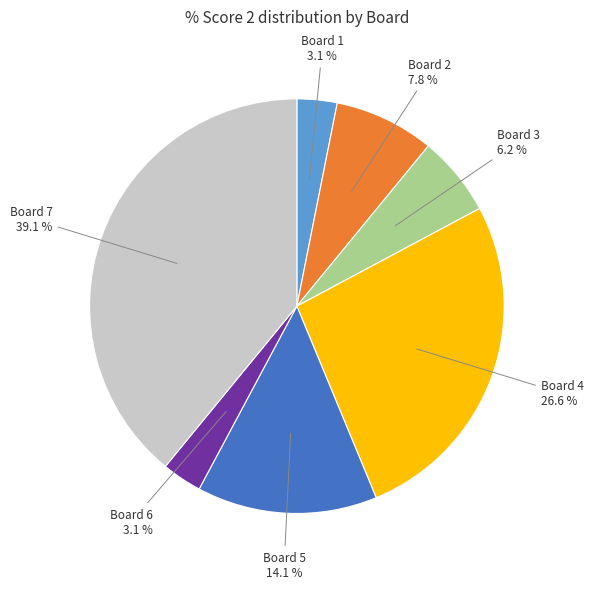

Is there any slice that represents more than half of the pie?

No